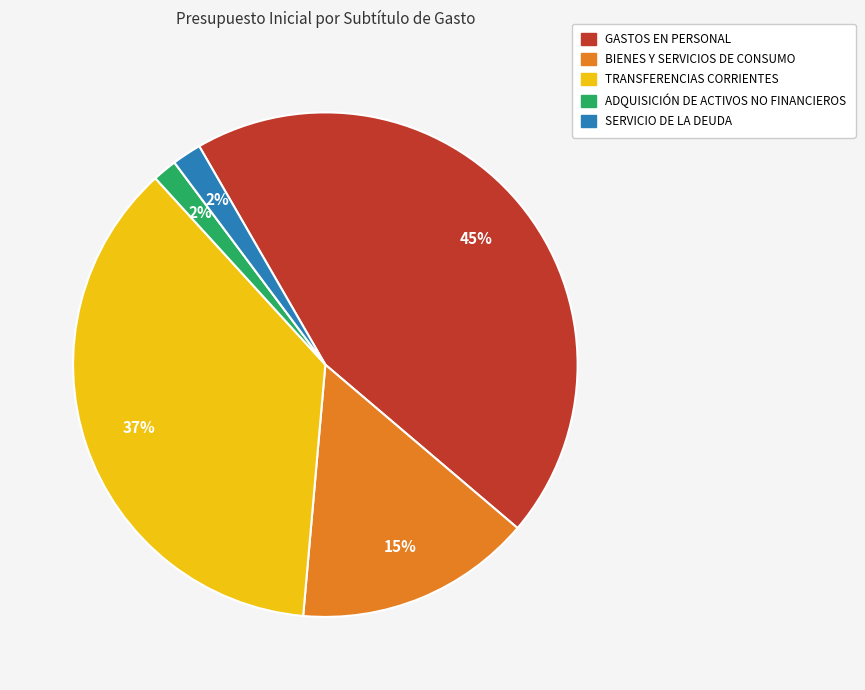

Is BIENES Y SERVICIOS DE CONSUMO the majority of the pie?

No